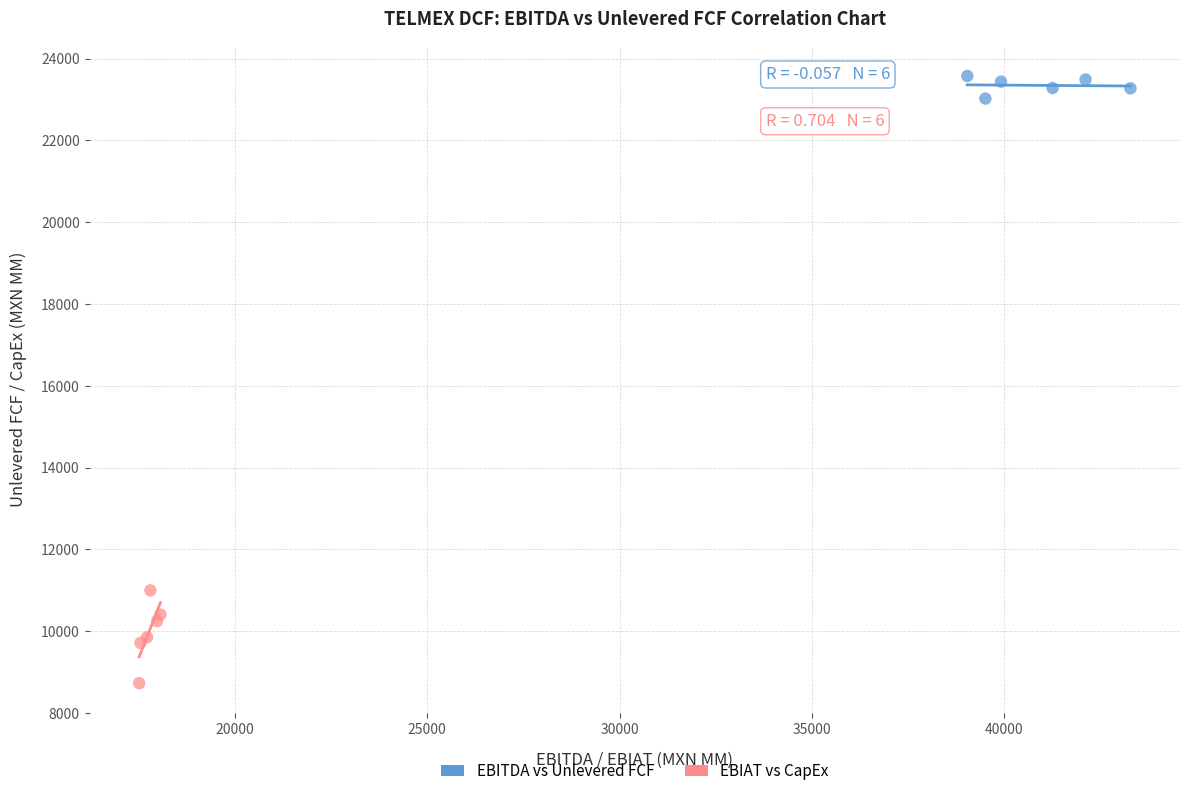

Which series contains the lowest Y value?

EBIAT vs CapEx